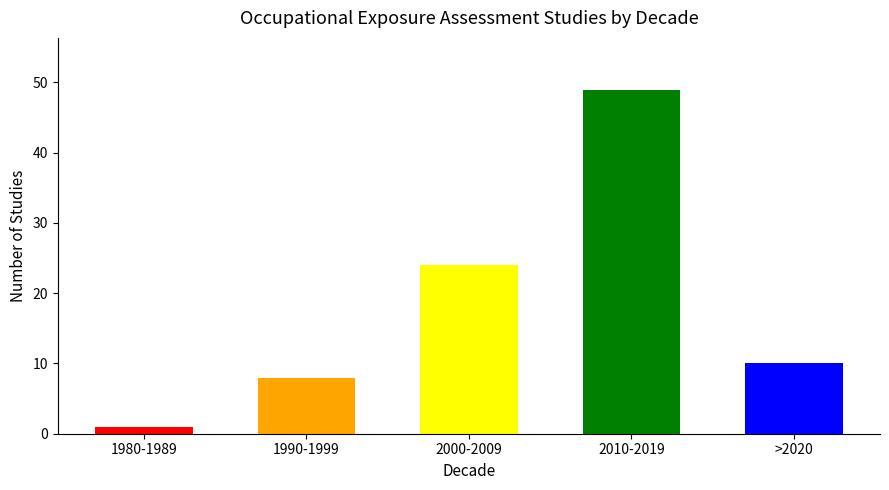

Is it true that the value at 1990-1999 is 2?

False